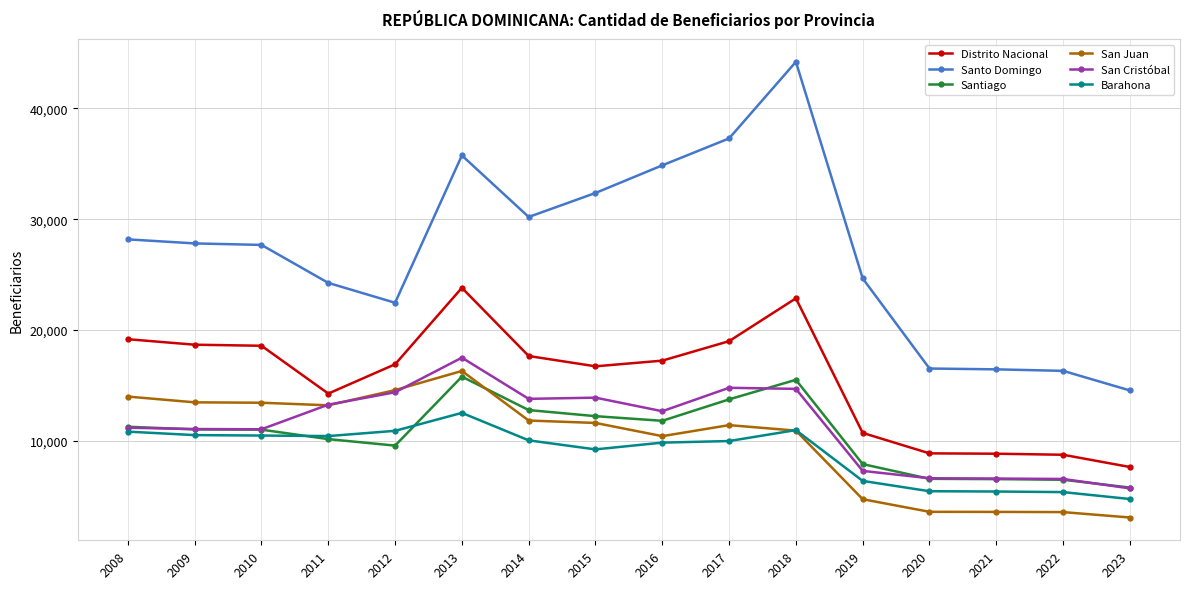

At which category is the sum across all series the highest?

2013